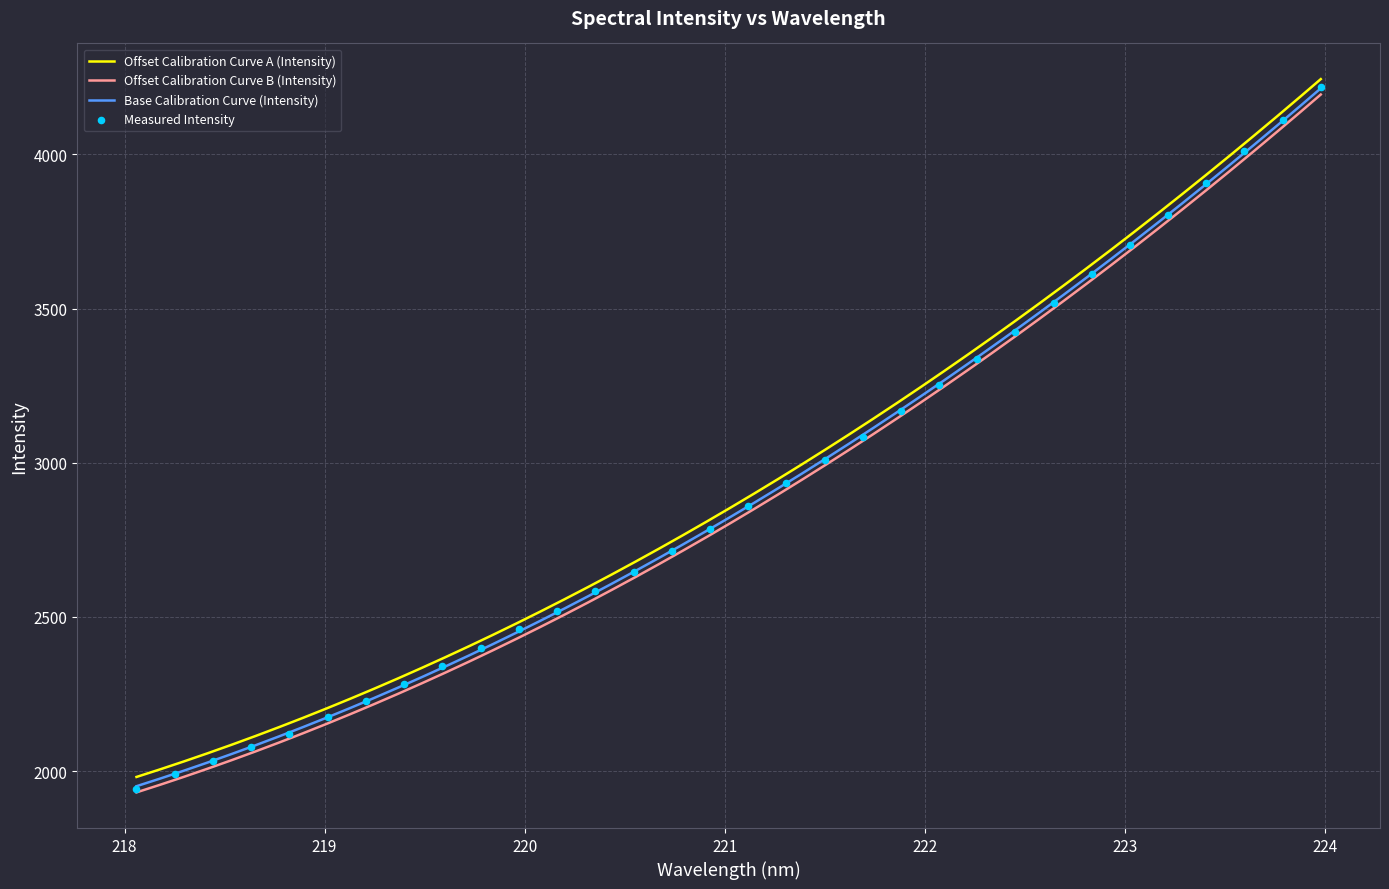

True or false: Base Calibration Curve (Intensity) and Offset Calibration Curve A (Intensity) intersect in this chart.

False